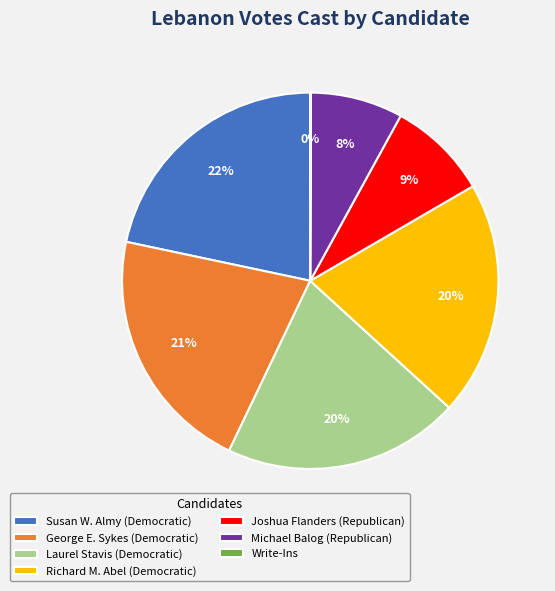

Is there any slice that represents more than half of the pie?

No